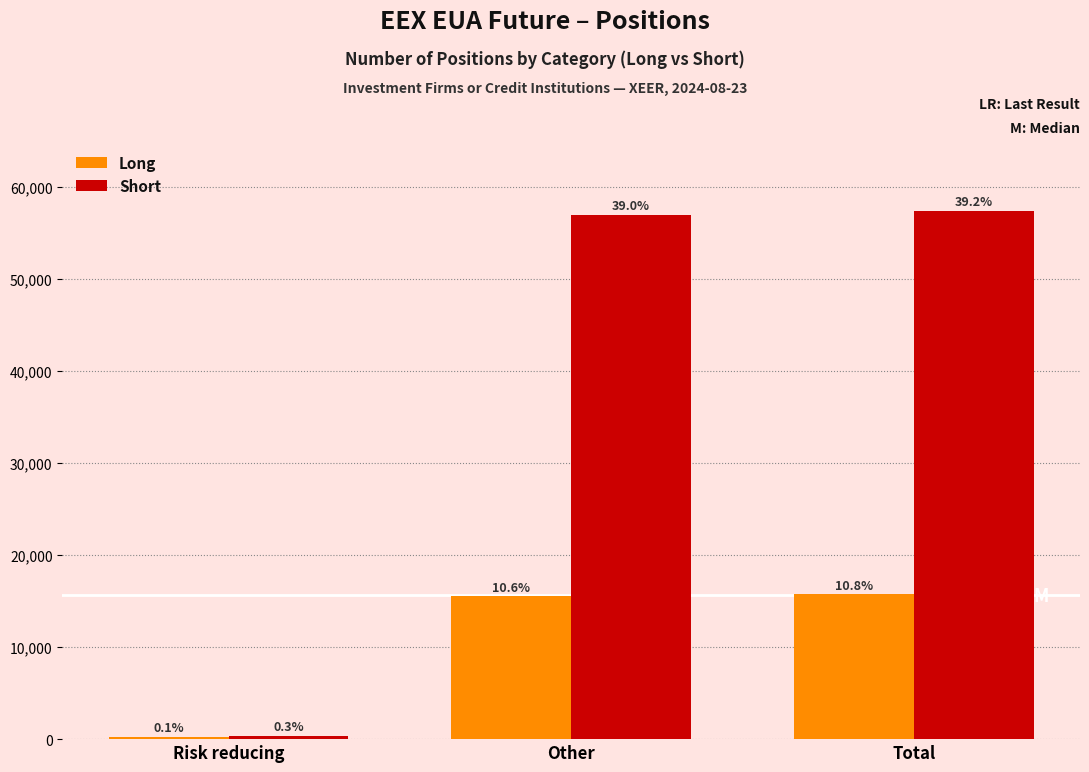

What are all the series names shown in the legend?

Long, Short